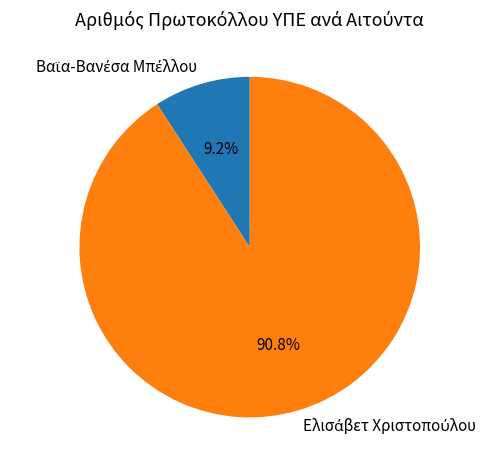

How many segments does this pie chart have?

2